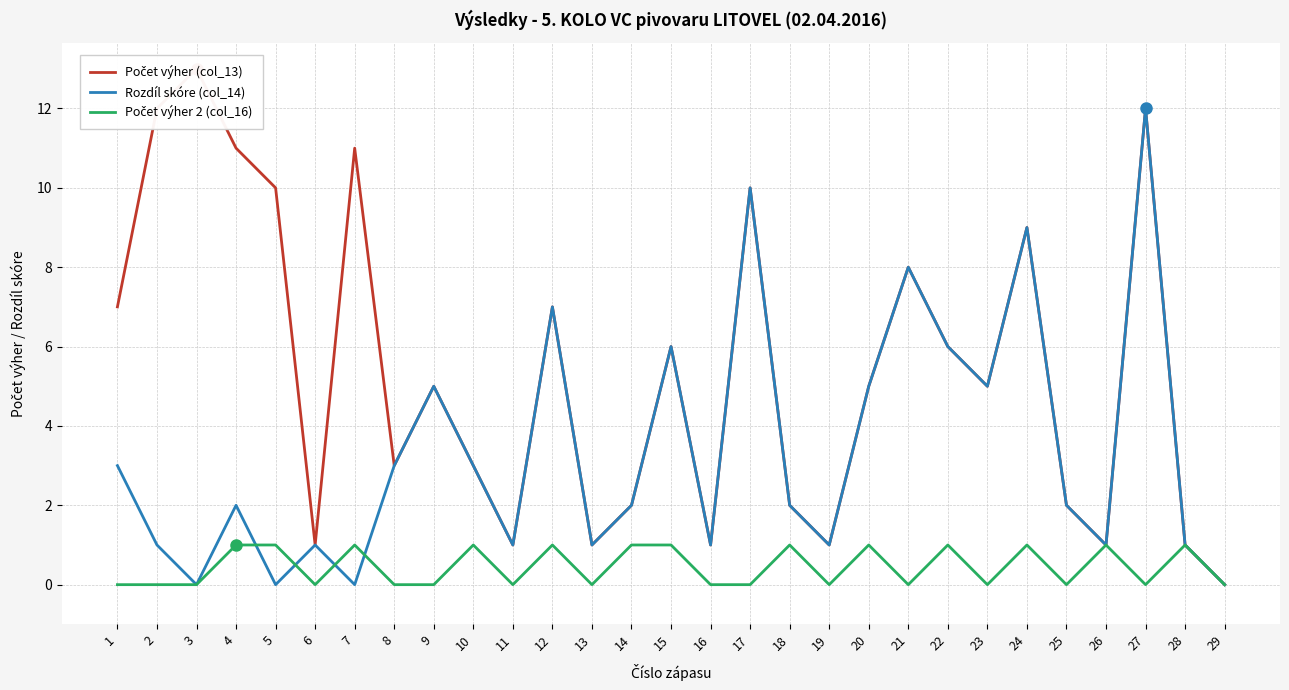

What is the highest value of the Počet výher (col_13) series?

13